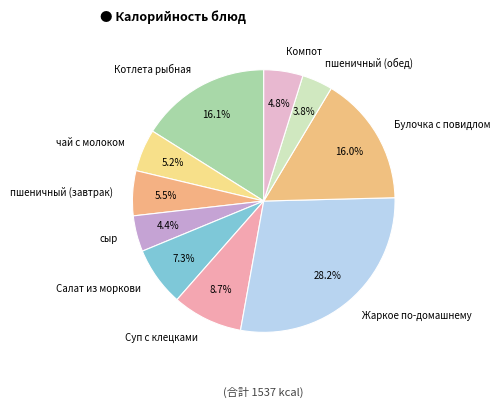

Is it true that Булочка с повидлом is 16% of the pie?

True